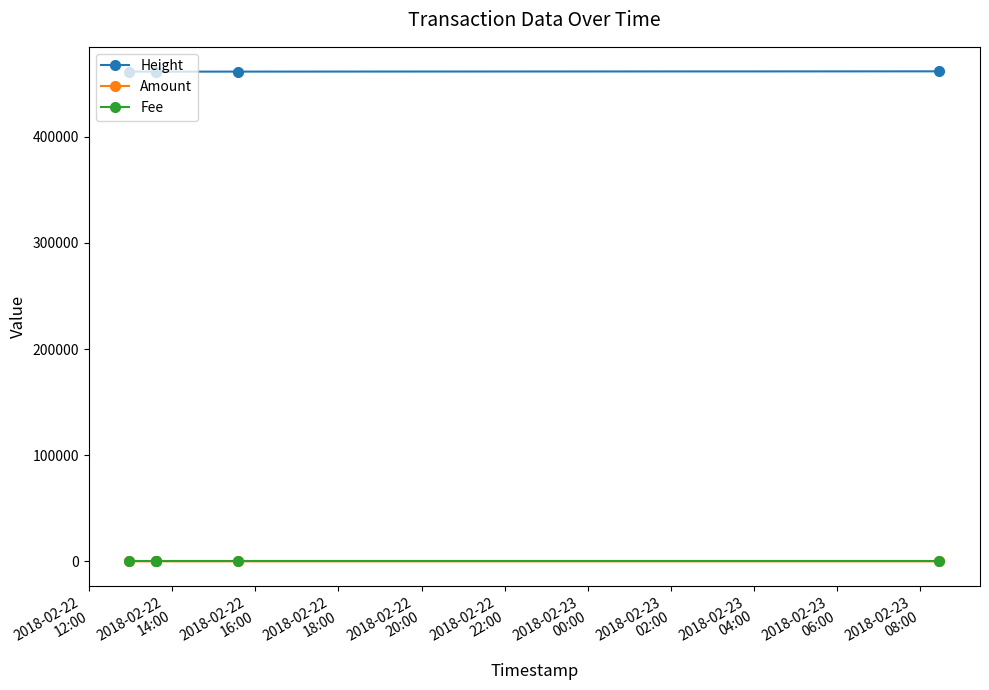

What is the greatest value displayed?

461579